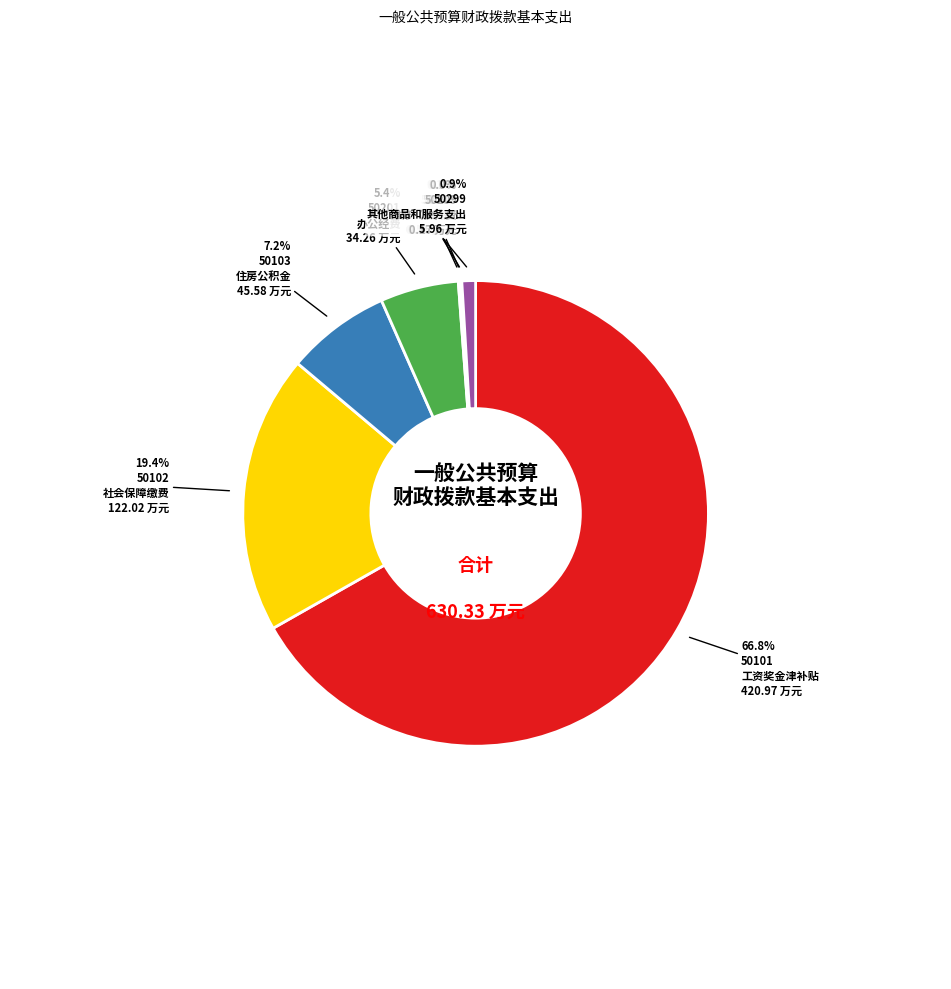

Is there any slice that represents more than half of the pie?

Yes